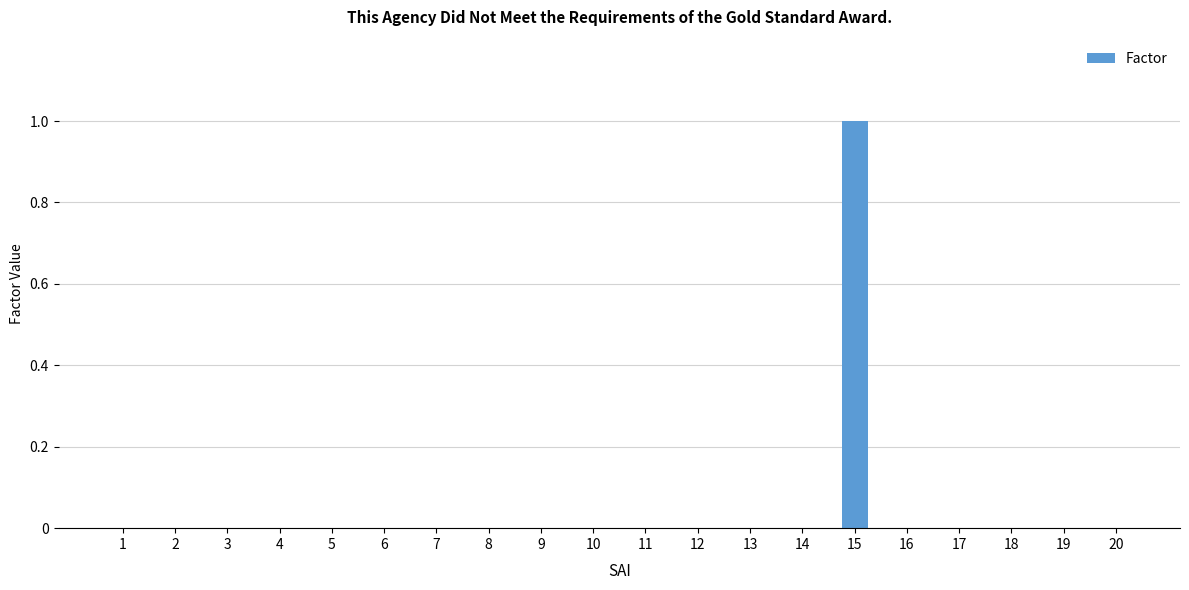

What is the change in value from 9 to 15?

+1